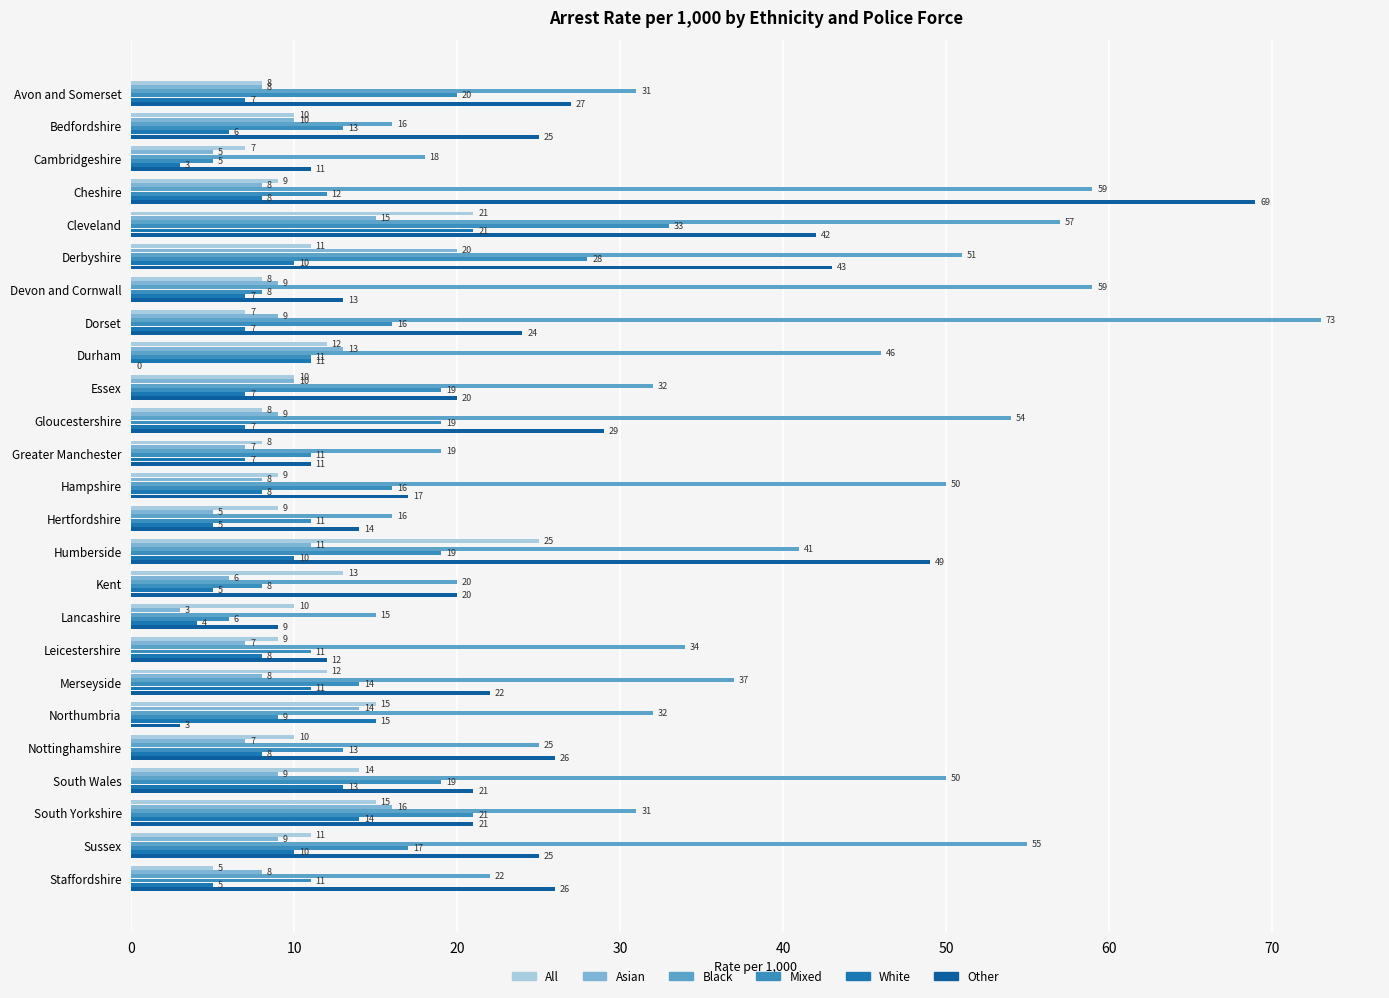

Count the number of categories in the chart.

25